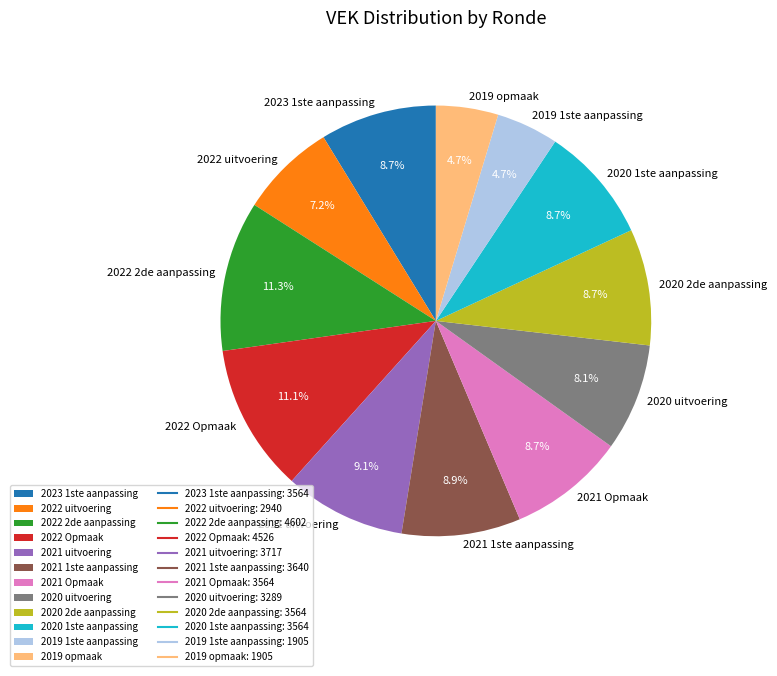

To the nearest percent, what is the difference between the 2019 1ste aanpassing and 2020 uitvoering slice percentages?

3%